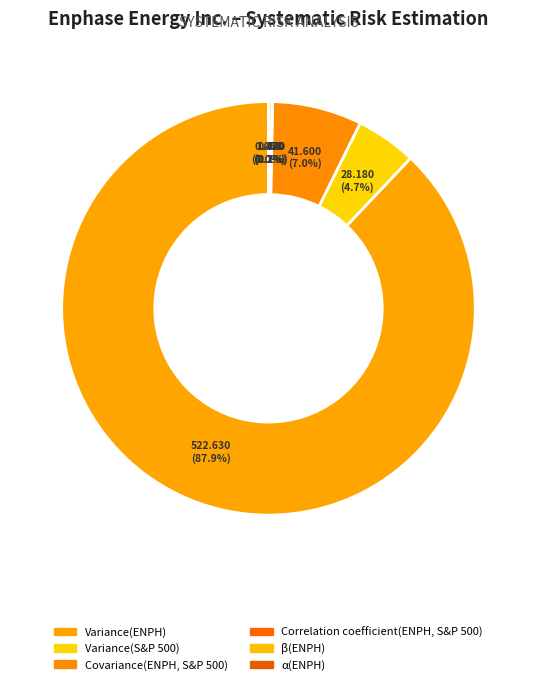

To the nearest percent, what is the average slice percentage?

17%